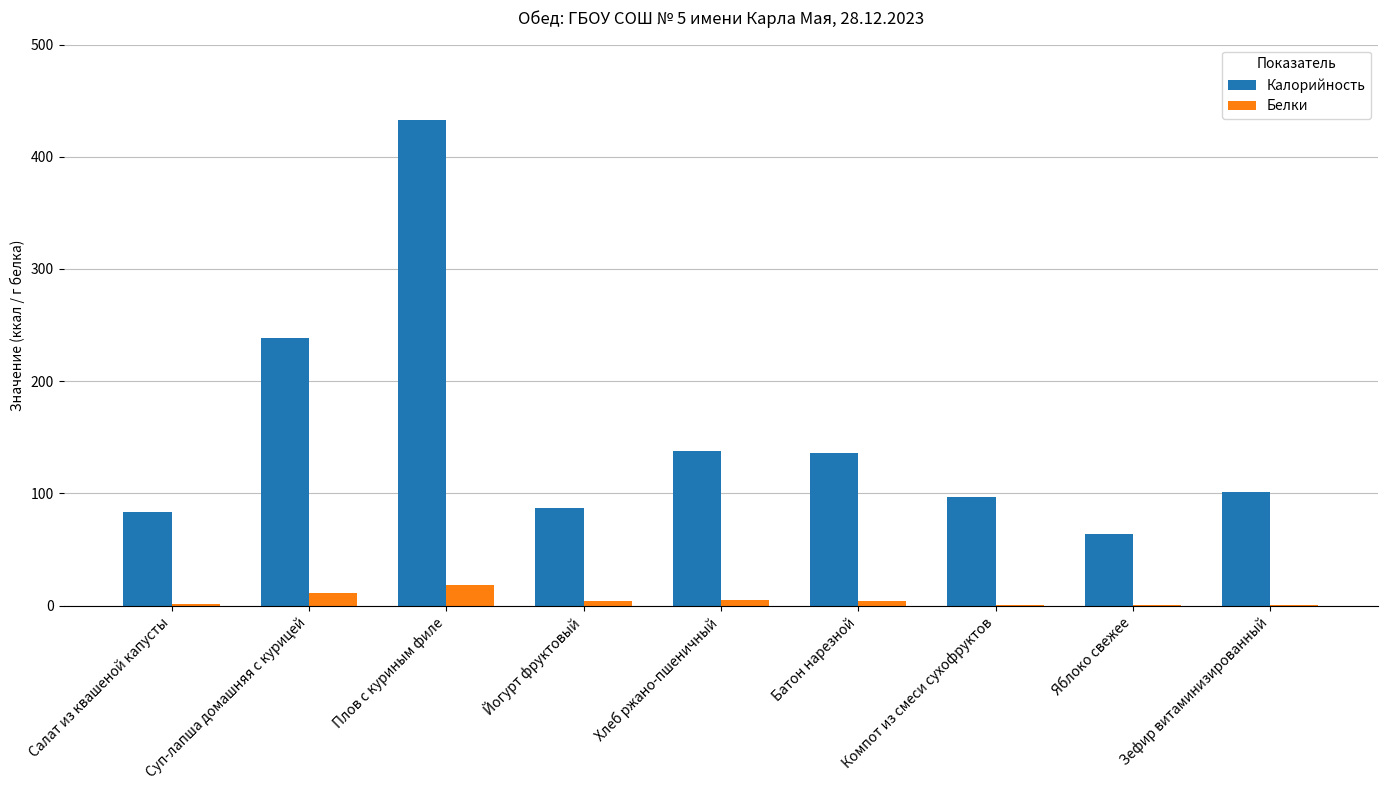

How many groups of bars are there?

9